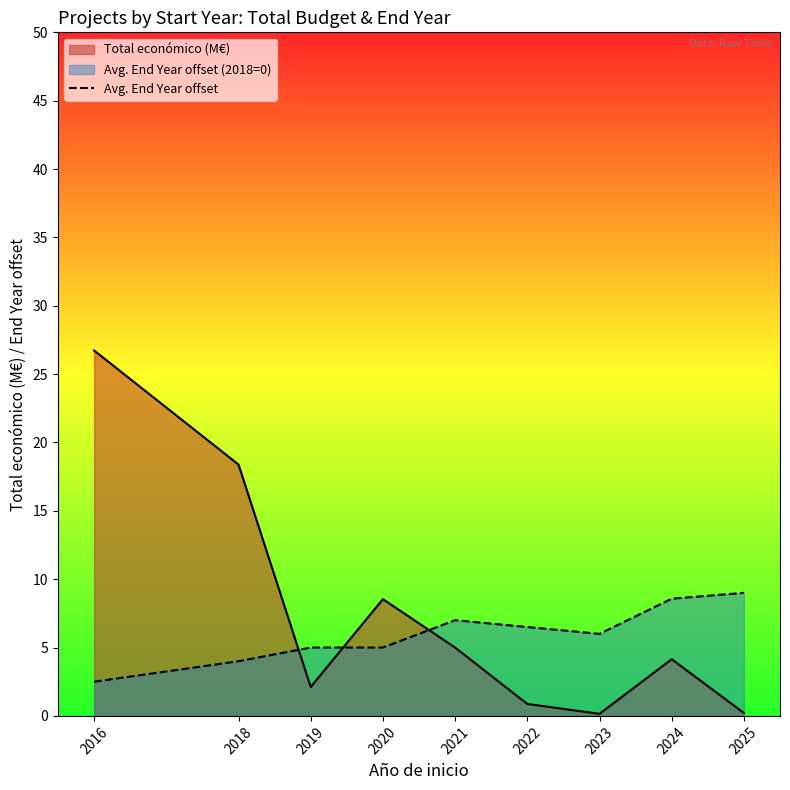

Rank the series by their average value, from highest to lowest.

Total económico (M€), Avg. End Year offset